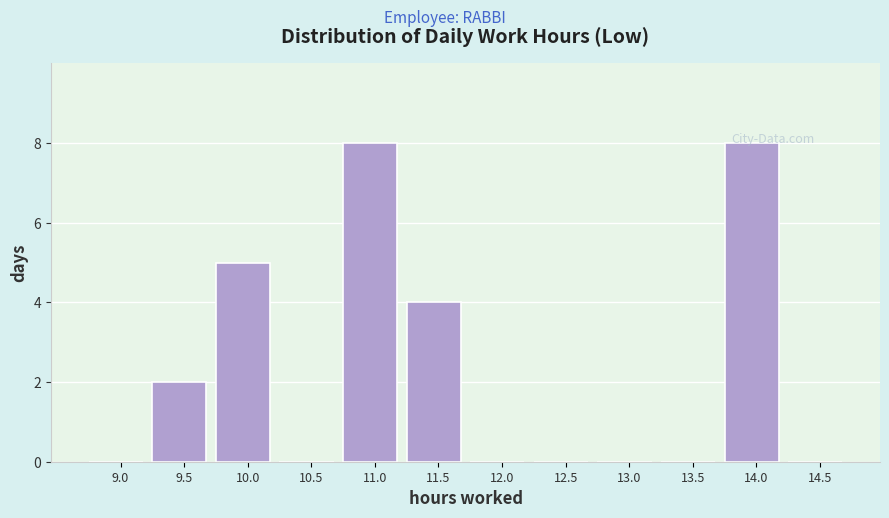

What is the ratio of the value at 10.0 to the value at 9.5?

2.5